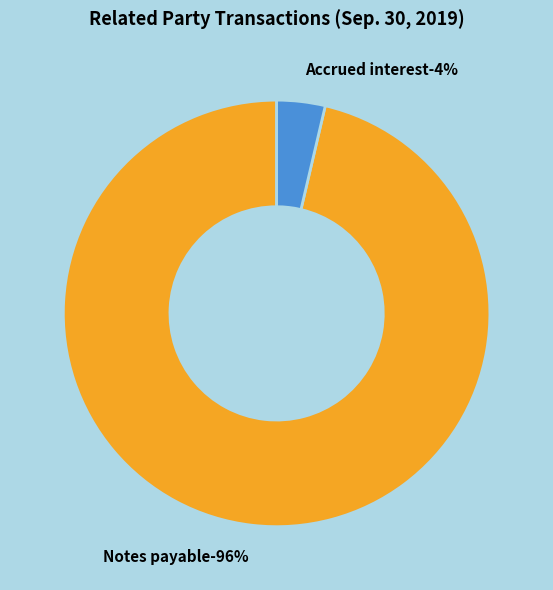

What is the change in value from Notes payable to Accrued interest?

-57717